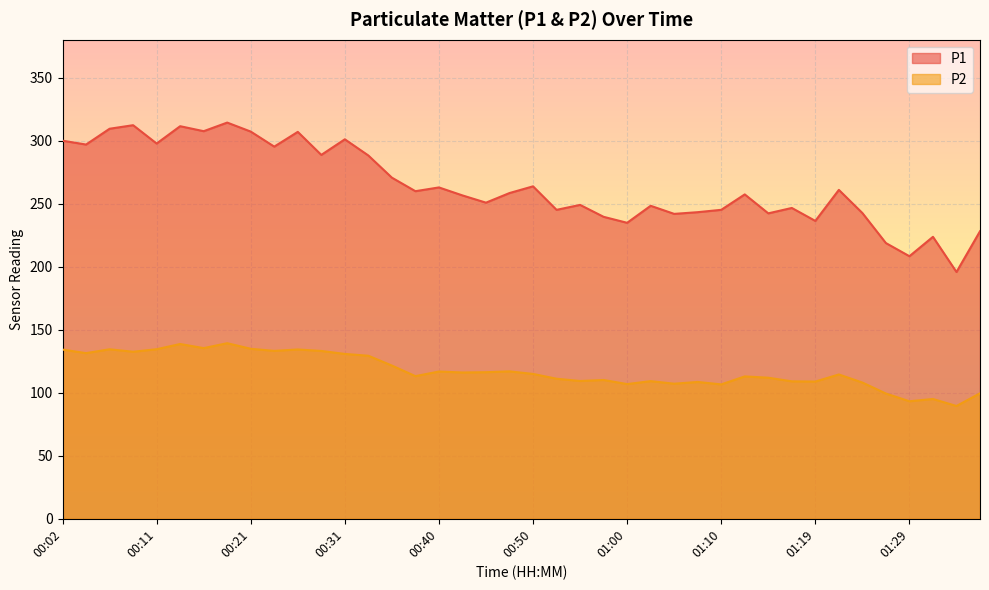

Reading left to right, extract all data points from this chart.

P1: 00:02=299.9	00:04=296.9	00:06=309.4	00:09=312.2	00:11=297.6	00:14=311.4	00:16=307.4	00:19=314.3	00:21=307.1	00:23=295.2	00:26=306.9	00:28=288.6	00:31=301.0	00:33=288.2	00:36=270.6	00:38=259.9	00:40=262.8	00:43=256.5	00:45=250.8	00:48=258.4	00:50=263.7	00:53=245.1	00:55=249.0	00:57=239.5	01:00=234.8	01:02=248.3	01:05=241.8	01:07=243.2	01:10=245.1	01:12=257.3	01:14=242.3	01:17=246.6	01:19=236.3	01:22=260.9	01:24=242.5	01:26=218.7	01:29=208.3	01:31=223.7	01:34=195.8	01:36=228.1
P2: 00:02=134.2	00:04=131.4	00:06=134.4	00:09=132.5	00:11=134.5	00:14=138.6	00:16=135.4	00:19=139.3	00:21=134.8	00:23=133.2	00:26=134.3	00:28=133.1	00:31=130.8	00:33=129.3	00:36=121.5	00:38=113.2	00:40=116.8	00:43=116.0	00:45=116.3	00:48=116.9	00:50=114.9	00:53=111.1	00:55=109.3	00:57=110.1	01:00=106.8	01:02=109.2	01:05=107.2	01:07=108.5	01:10=106.6	01:12=112.9	01:14=111.9	01:17=109.0	01:19=108.8	01:22=114.5	01:24=108.1	01:26=99.3	01:29=93.2	01:31=95.0	01:34=89.5	01:36=99.5